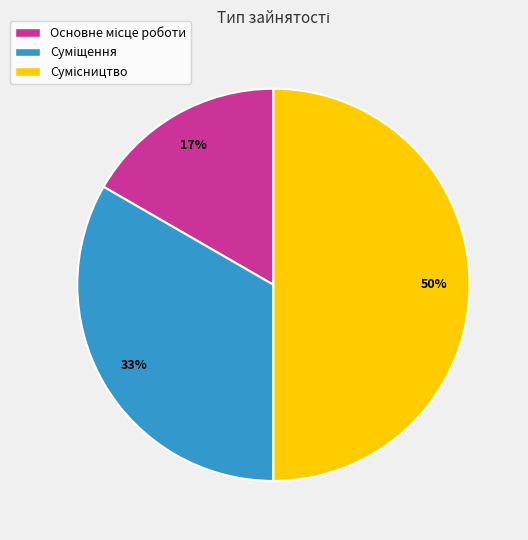

How many slices are in this pie chart?

3